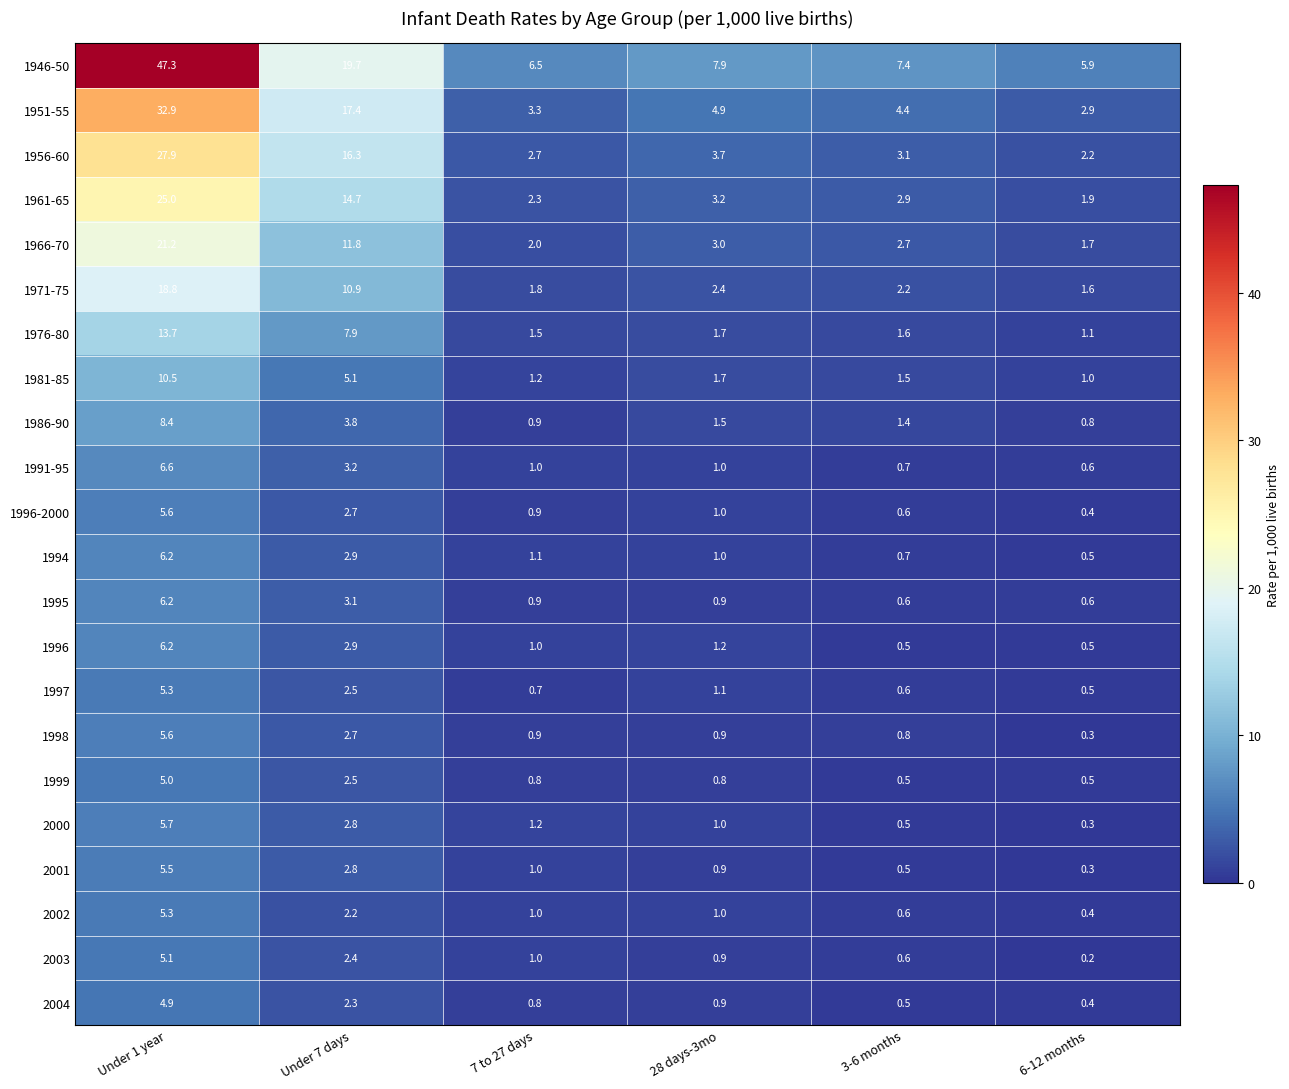

What is the maximum value shown in the chart?

47.3